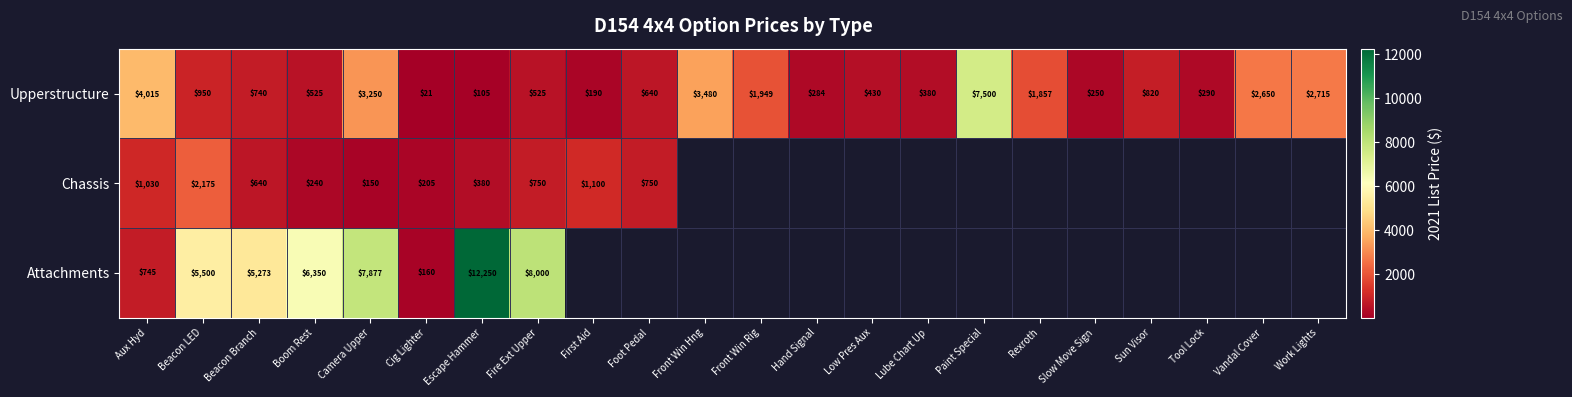

How many series are shown in this chart?

3